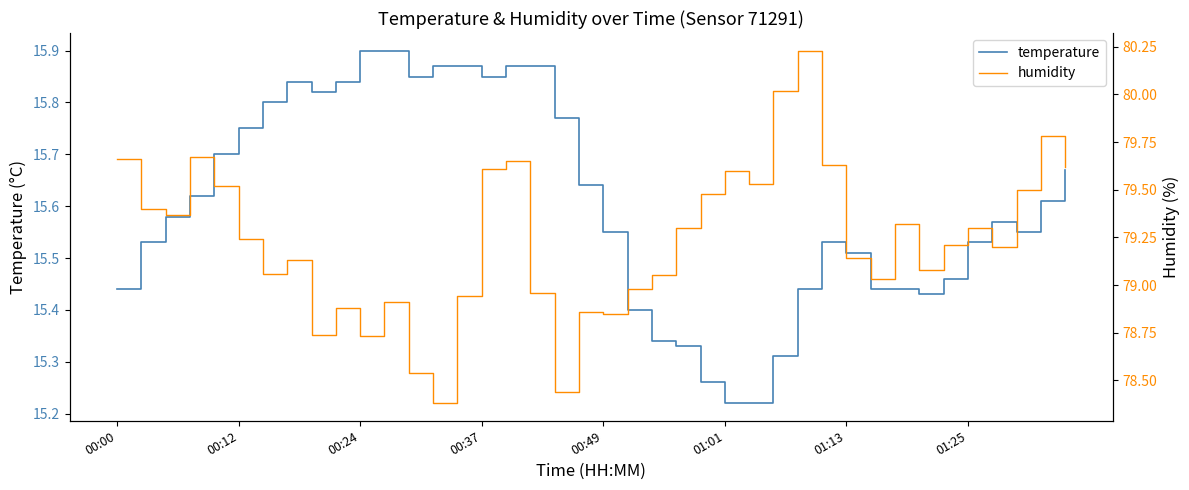

List the series in order of their overall mean, highest first.

humidity, temperature